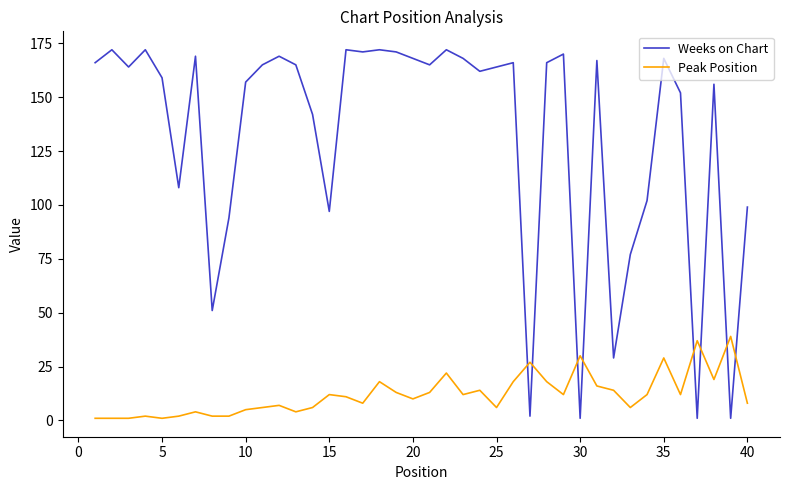

What is the smallest value displayed?

1